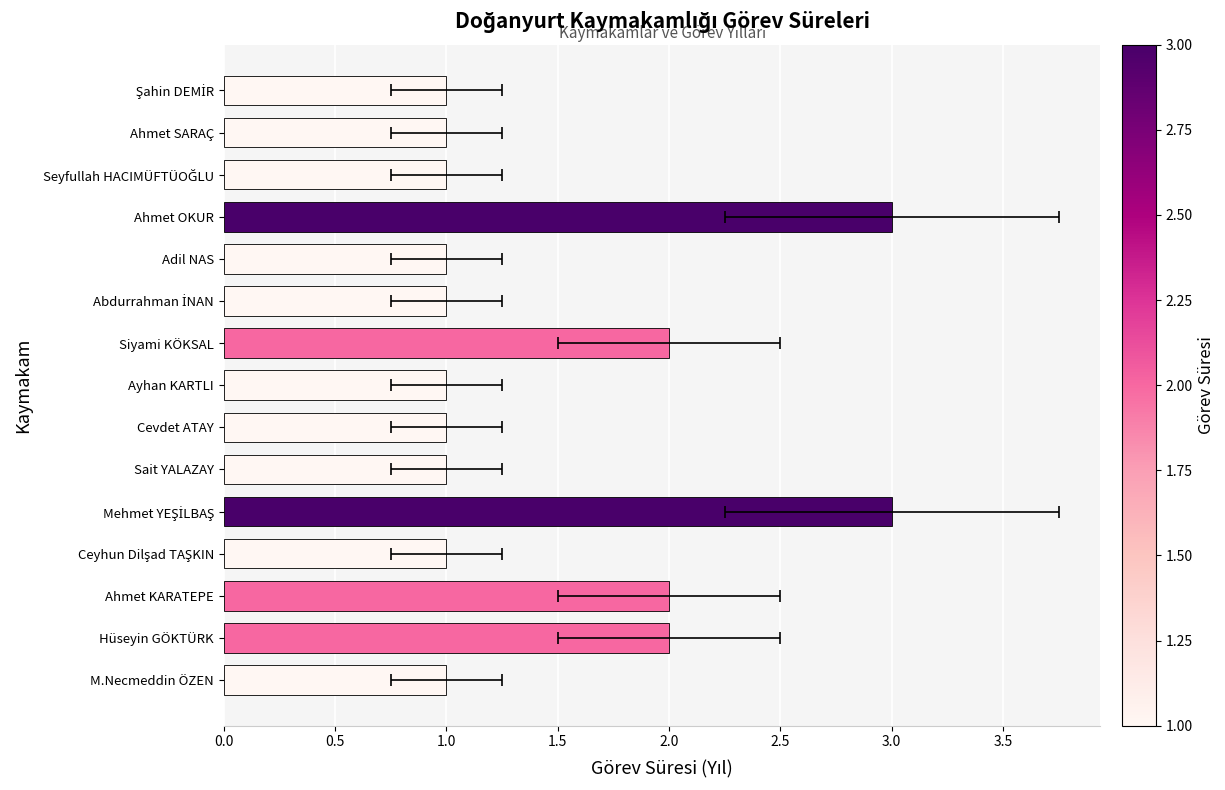

What is the ratio of the value at Ahmet OKUR to the value at Sait YALAZAY?

3.0